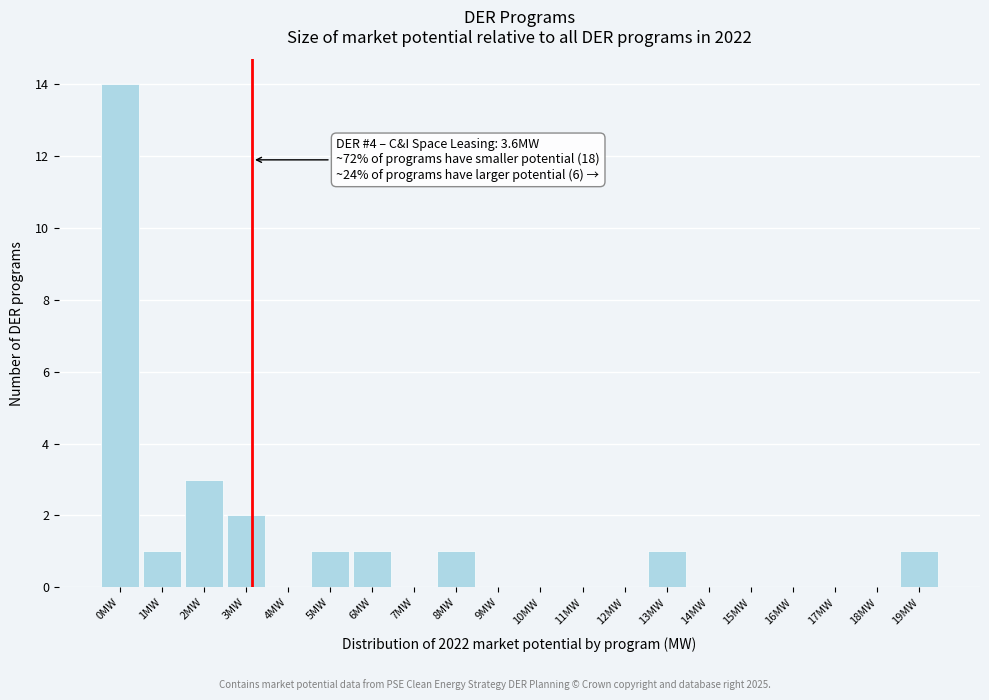

Reading left to right, transcribe all the data shown in this chart.

0MW=14	1MW=1	2MW=3	3MW=2	4MW=0	5MW=1	6MW=1	7MW=0	8MW=1	9MW=0	10MW=0	11MW=0	12MW=0	13MW=1	14MW=0	15MW=0	16MW=0	17MW=0	18MW=0	19MW=1